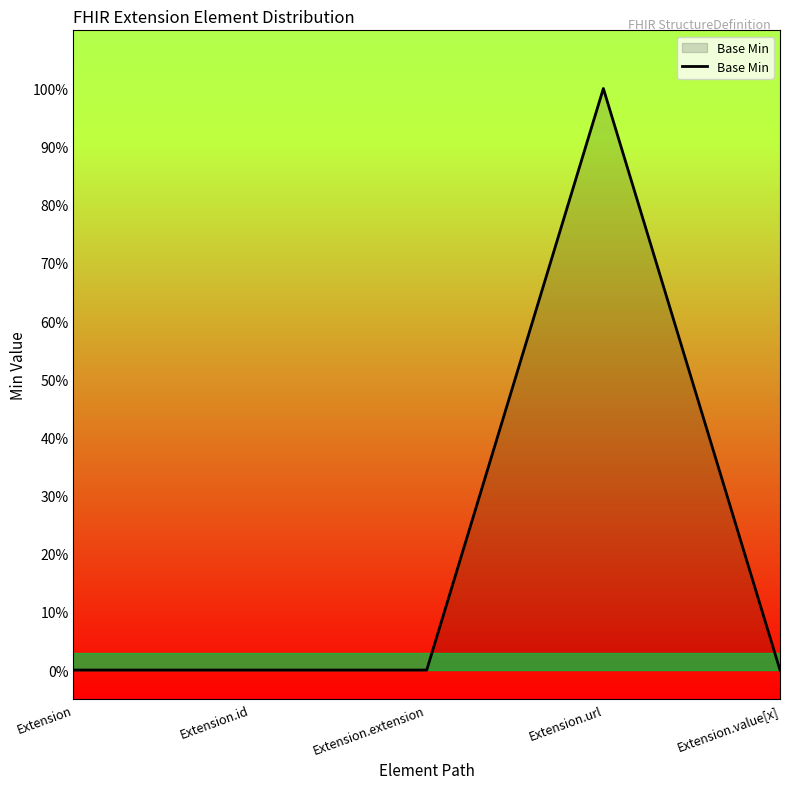

What is the label of the 5th point from the left?

Extension.value[x]